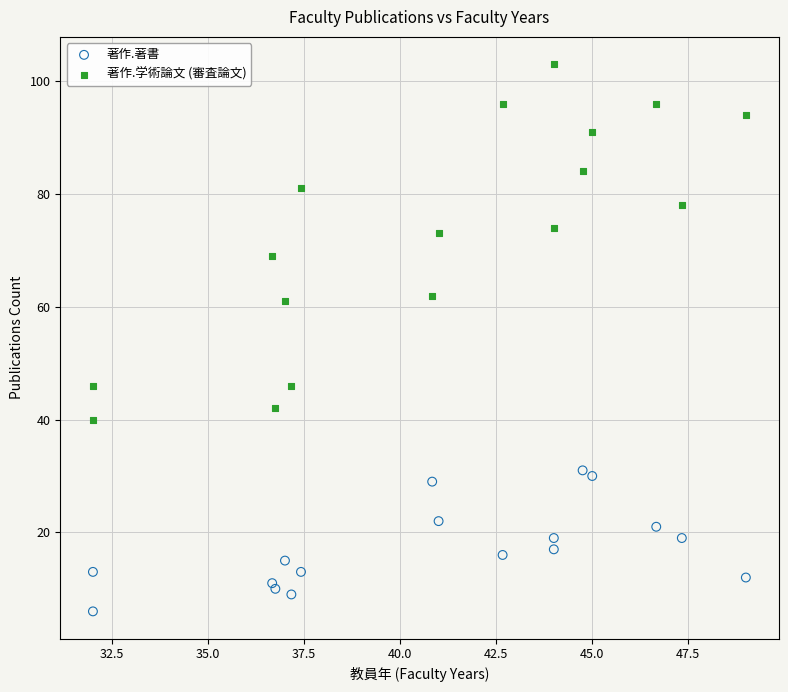

Which series has the widest spread of Y values?

著作.学術論文 (審査論文)